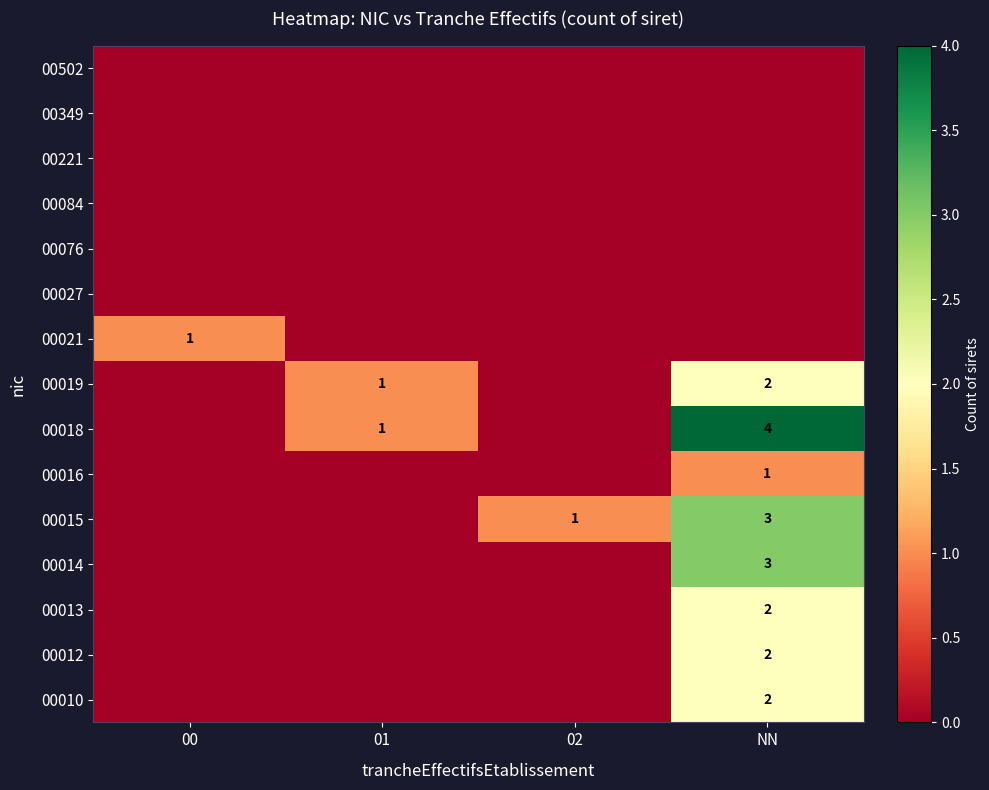

What is the spread (max minus min) of values at 02?

1